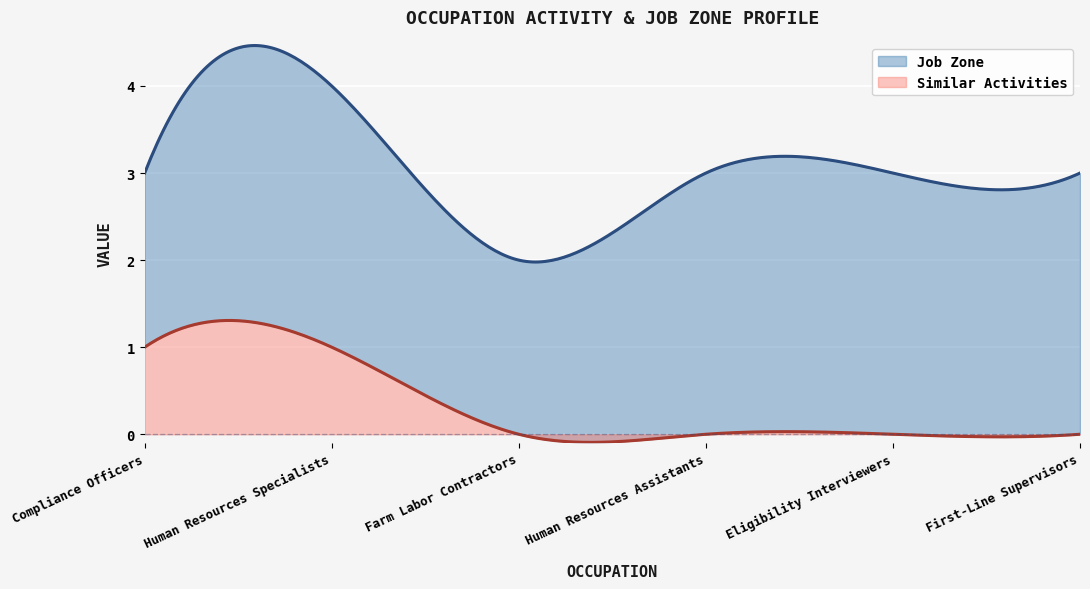

Reading left to right, list all the values displayed in this chart.

Job Zone: Compliance Officers=3	Human Resources Specialists=4	Farm Labor Contractors=2	Human Resources Assistants=3	Eligibility Interviewers=3	First-Line Supervisors=3
Similar Activities: Compliance Officers=1	Human Resources Specialists=1	Farm Labor Contractors=0	Human Resources Assistants=0	Eligibility Interviewers=0	First-Line Supervisors=0